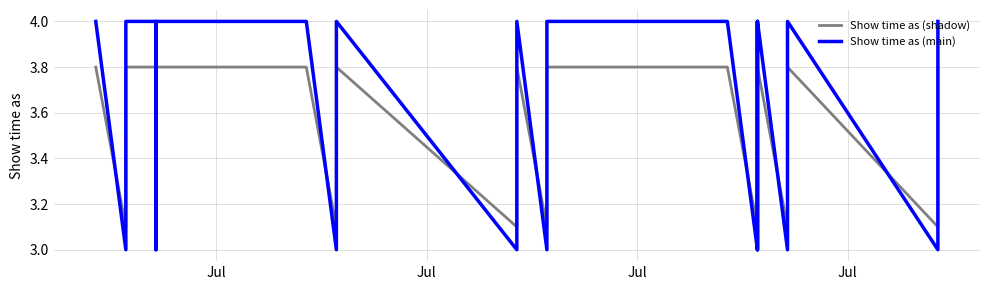

What is the value of the Show time as (main) point at the 1st from the left?

4.0